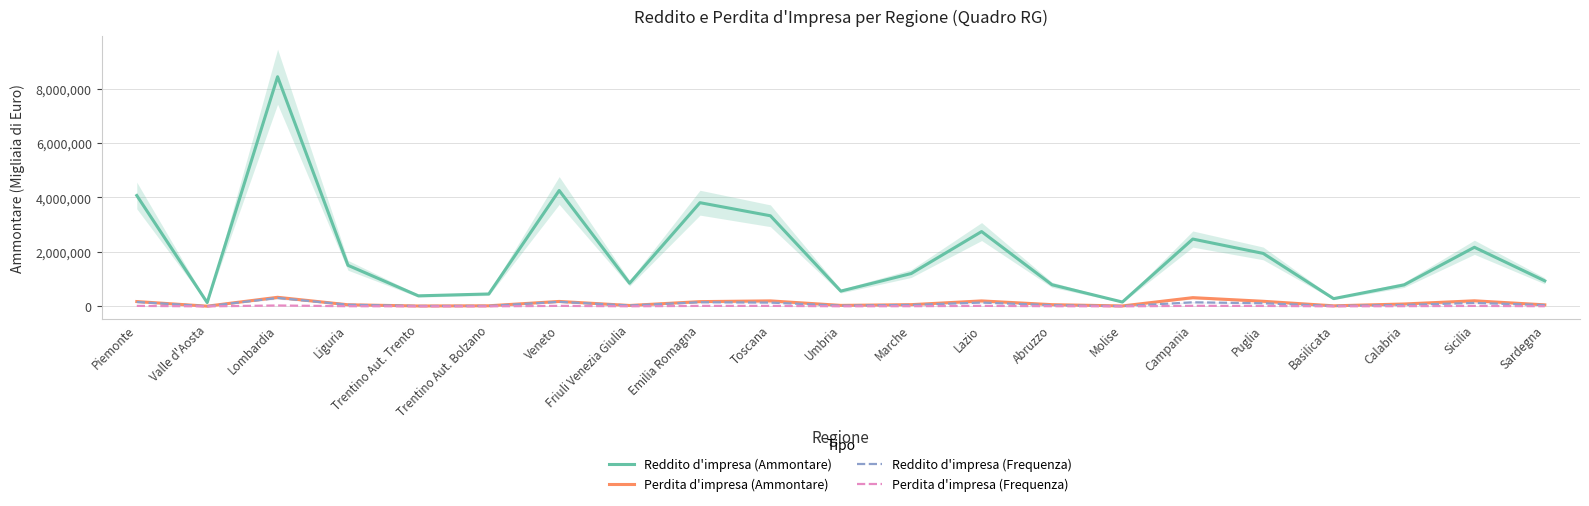

The value of Reddito d'impresa (Ammontare) at Valle d'Aosta is 138764. True or false?

True